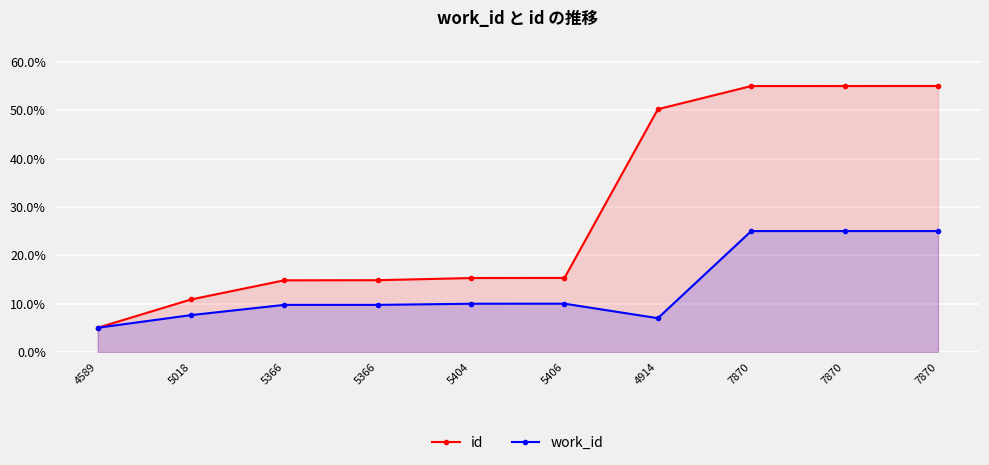

True or false: work_id and id intersect in this chart.

False